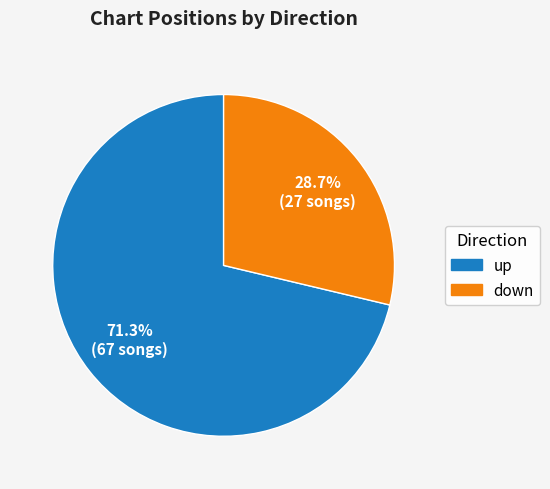

To the nearest percent, what is the average slice percentage?

50%